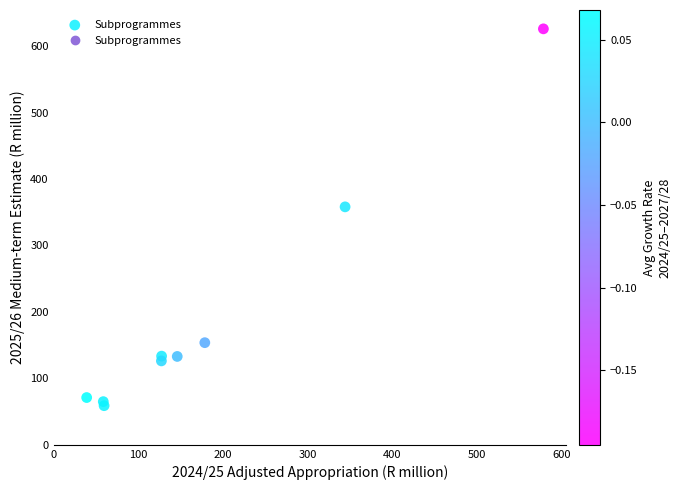

What Y value in the scatter plot is closest to 342?

358.1